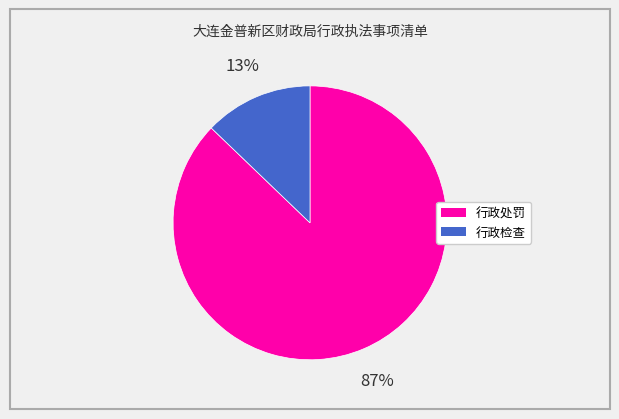

To the nearest percent, what percentage of the pie is 行政检查?

13%